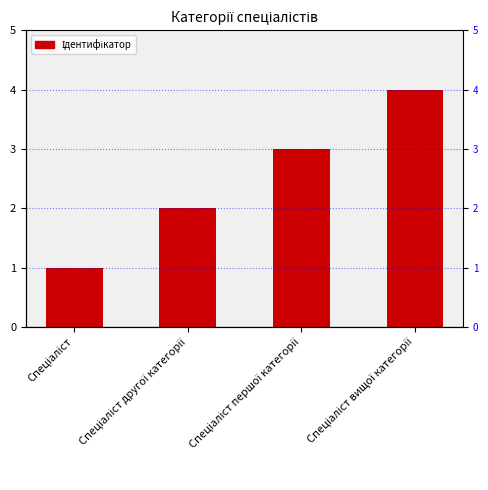

Reading left to right, list all the values displayed in this chart.

1	2	3	4